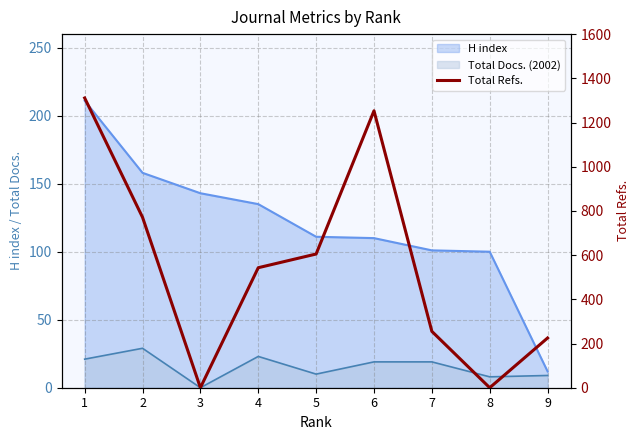

Does the chart have visible grid lines?

Yes